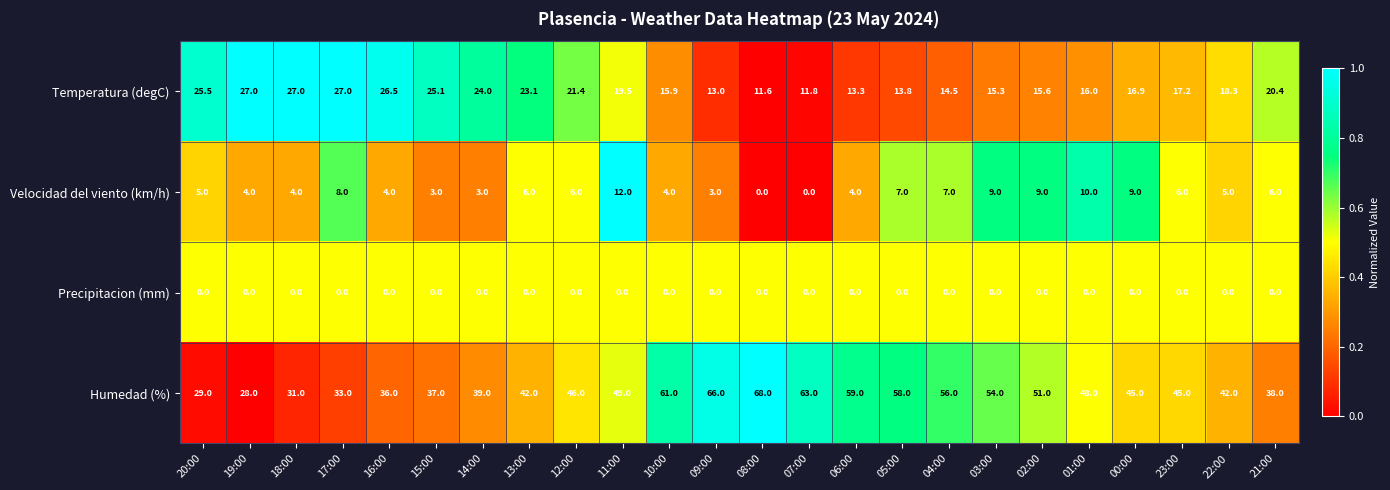

What is the spread (max minus min) of values at 04:00?

56.0